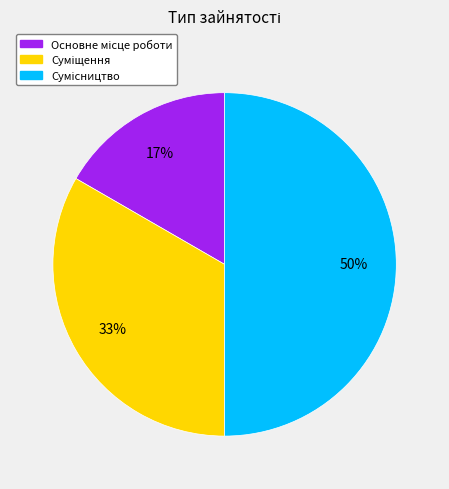

To the nearest percent, what is the difference between the largest and smallest slice percentages?

33%